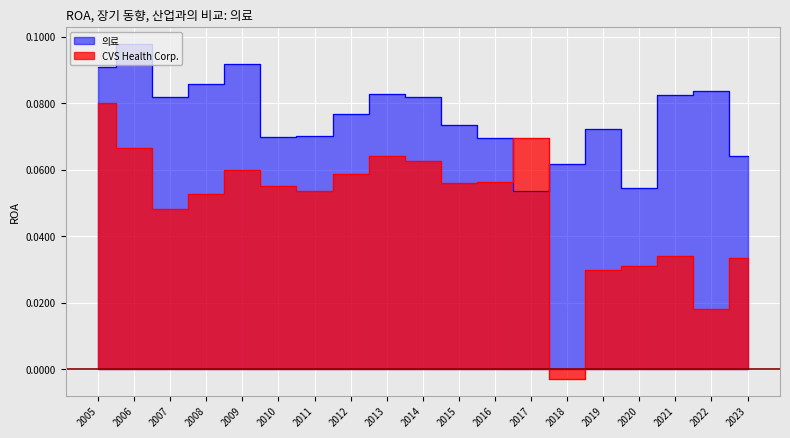

At 2021, list the series in order from largest to smallest.

의료, CVS Health Corp.